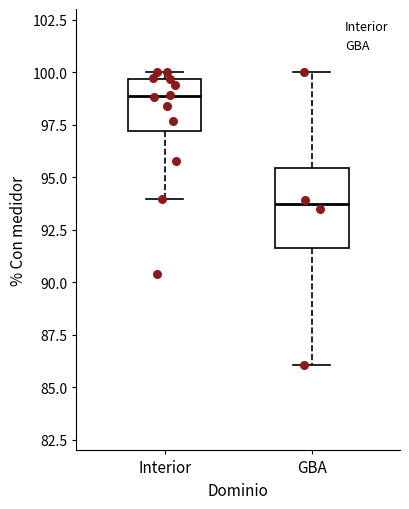

Which box has the lowest median line?

GBA